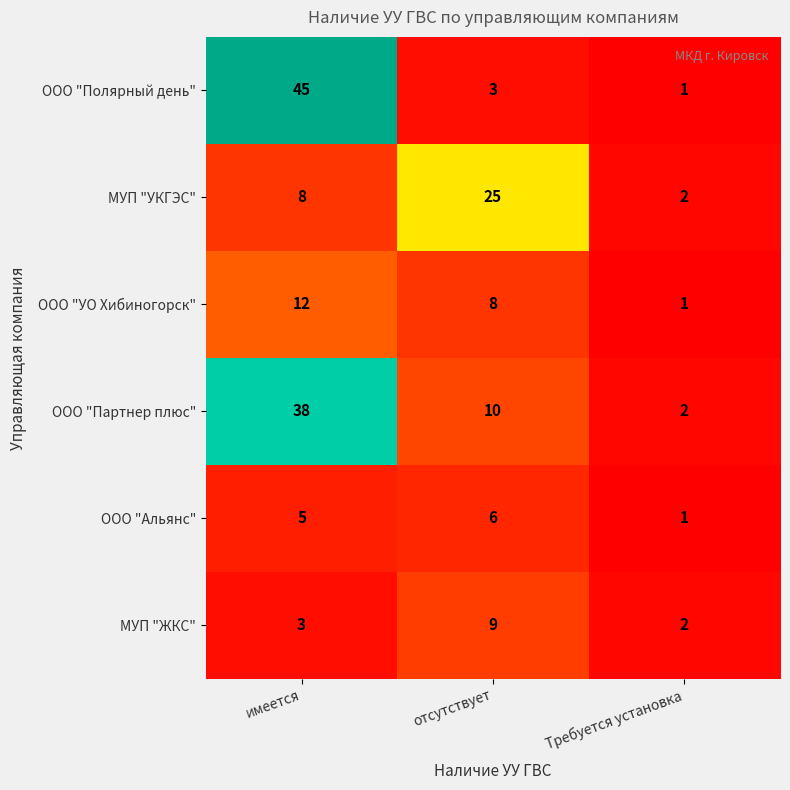

At which label does ООО "УО Хибиногорск" first exceed 8?

имеется